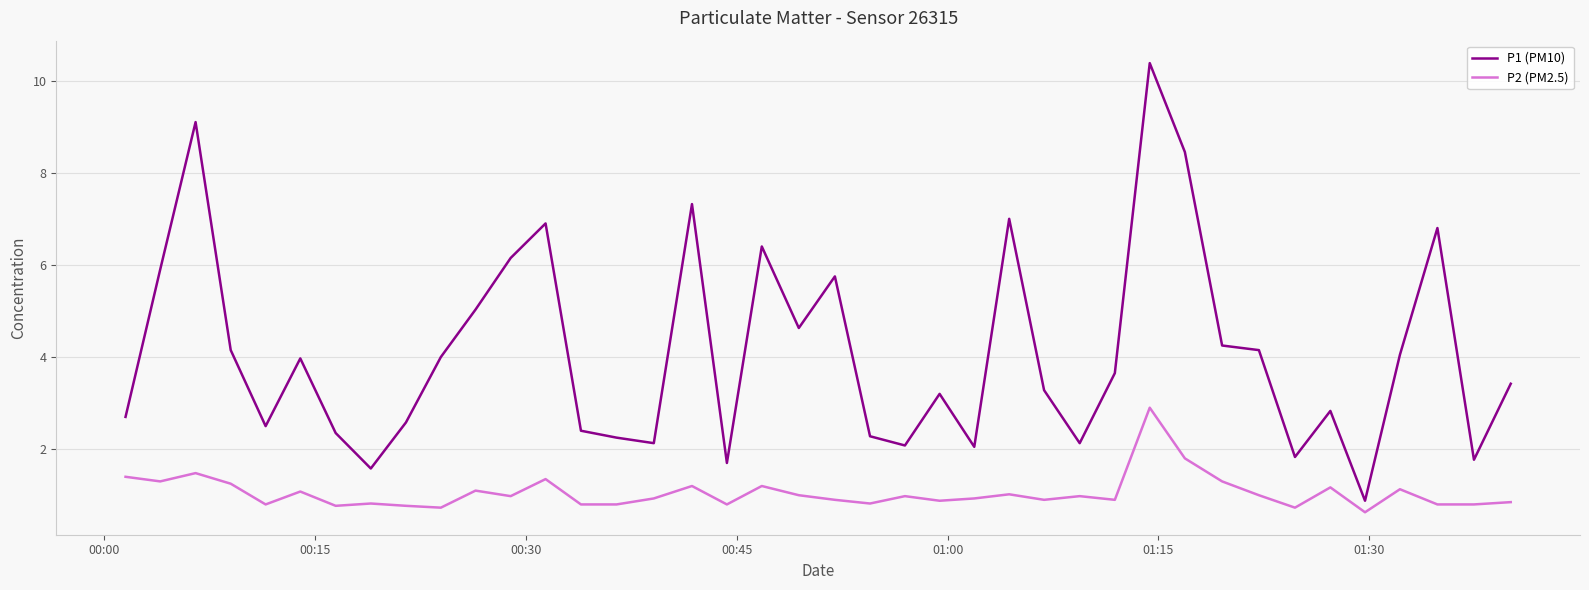

What is the highest value of the P2 (PM2.5) series?

2.9